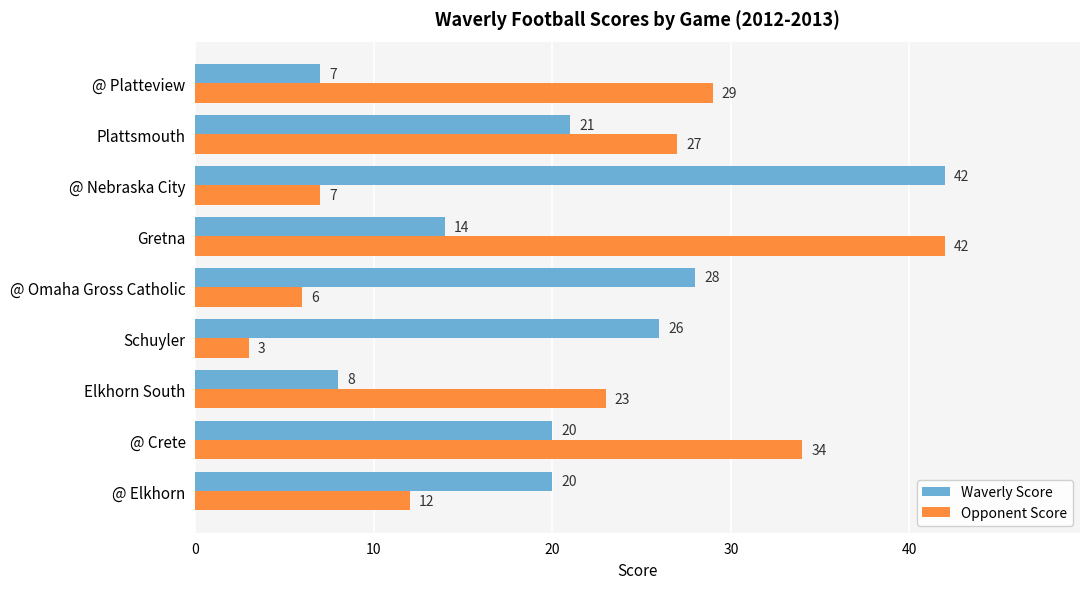

What is the minimum value shown in the chart?

3